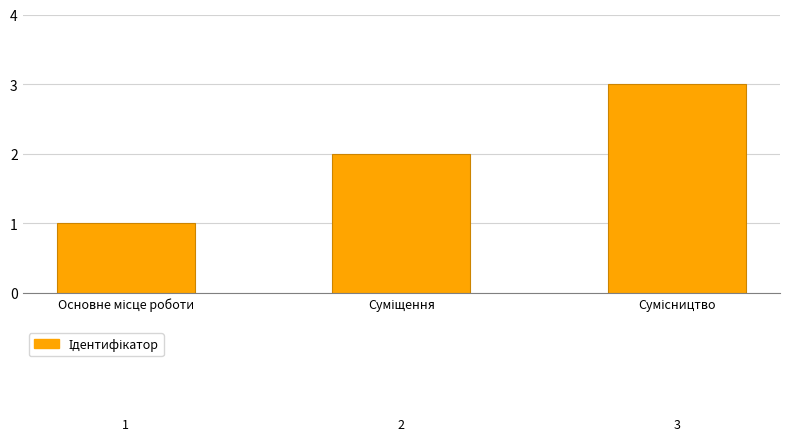

What is the greatest value displayed?

3